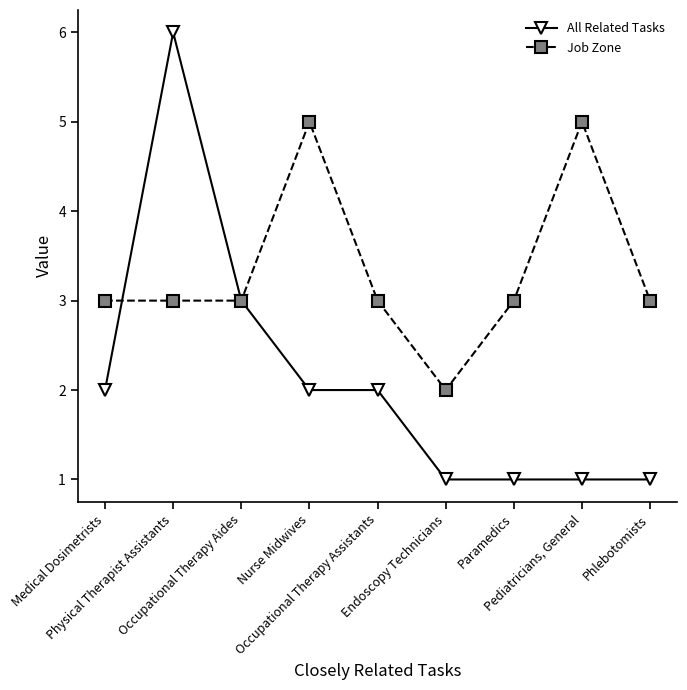

Reading left to right, list all the values displayed in this chart.

All Related Tasks: 2	6	3	2	2	1	1	1	1
Job Zone: 3	3	3	5	3	2	3	5	3